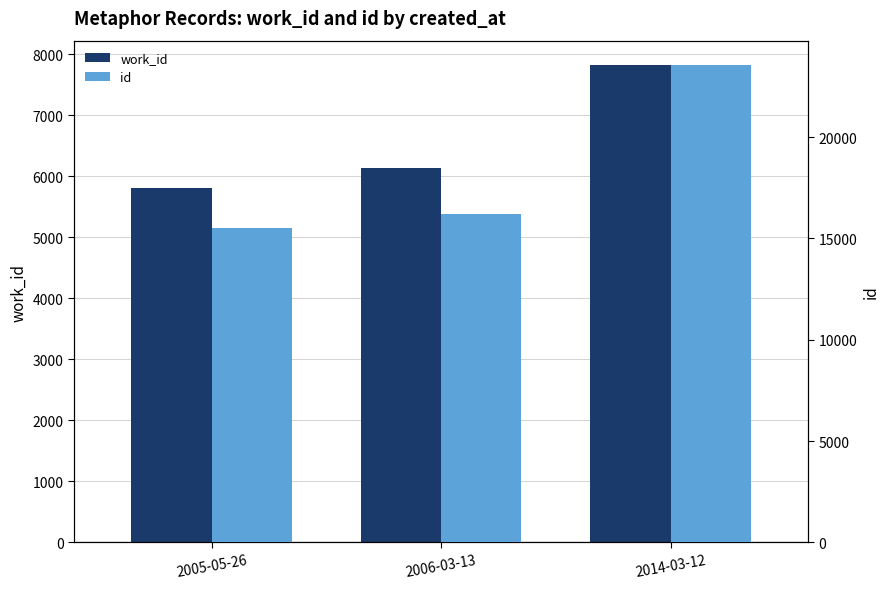

Are the bars grouped side by side (vs. stacked)?

Yes